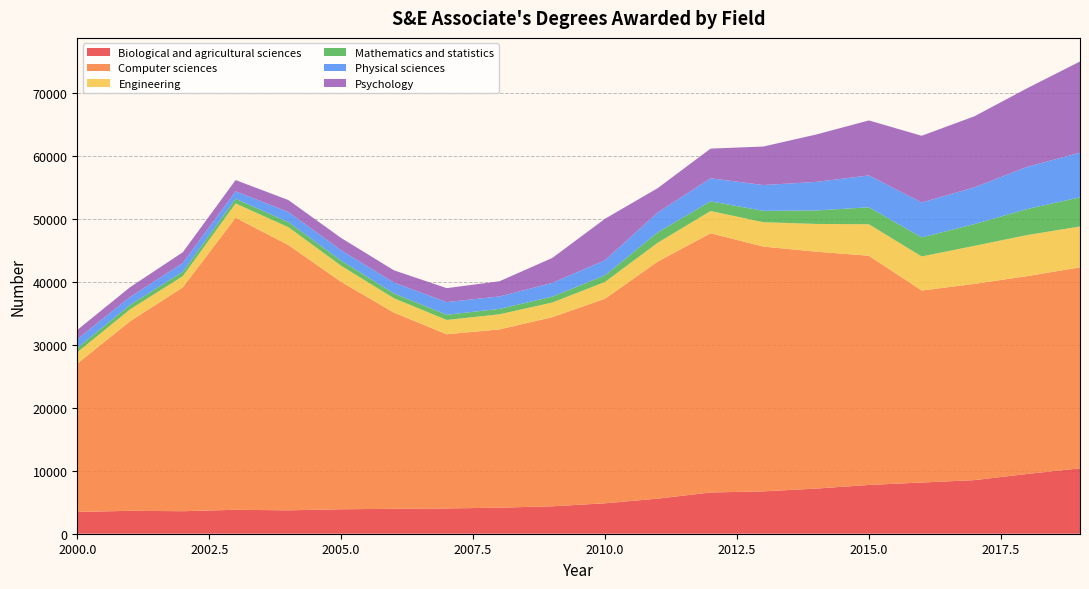

Reading left to right, what are all the values shown in this chart?

Biological and agricultural sciences: 3460	3642	3578	3804	3719	3887	3962	4014	4141	4357	4833	5578	6554	6732	7173	7749	8134	8518	9500	10393
Computer sciences: 23576	30113	35578	46400	42153	36140	31170	27680	28327	30050	32514	37675	41190	38897	37643	36421	30512	31179	31434	31939
Engineering: 1794	1898	1781	2278	2843	2557	2291	2272	2403	2329	2665	2994	3537	3871	4409	5004	5414	6048	6526	6492
Mathematics and statistics: 675	696	686	735	802	807	753	827	855	930	1051	1645	1529	1802	2140	2697	3029	3454	4135	4631
Physical sciences: 1419	1267	1401	1191	1615	1660	1737	2015	1976	2199	2403	3163	3670	4104	4535	5062	5542	5850	6707	7099
Psychology: 1454	1553	1704	1785	1887	1942	1944	2213	2412	3949	6582	3866	4713	6118	7529	8736	10602	11282	12488	14481